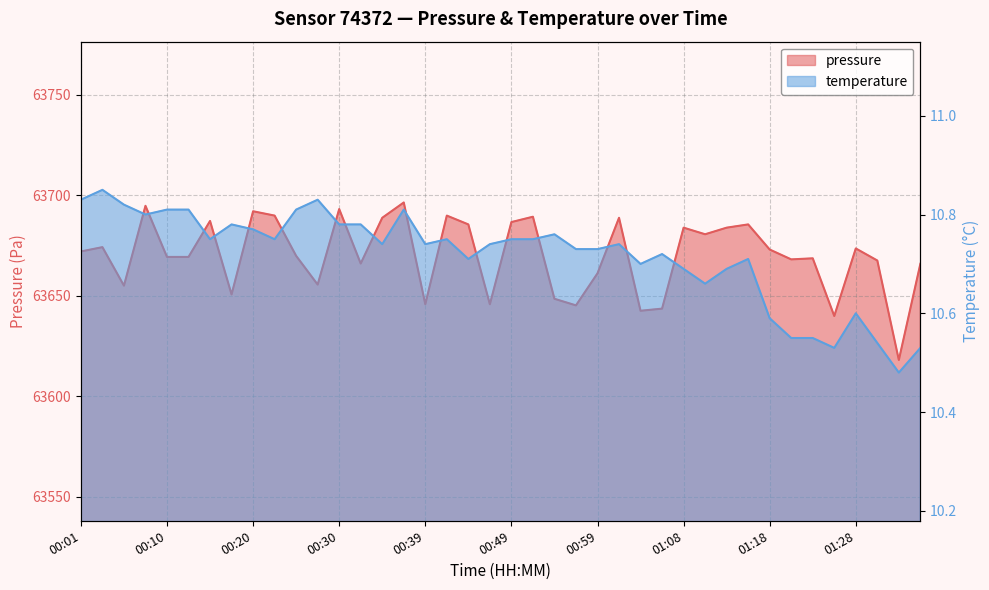

The value of temperature at 00:20 is 10.8. True or false?

True